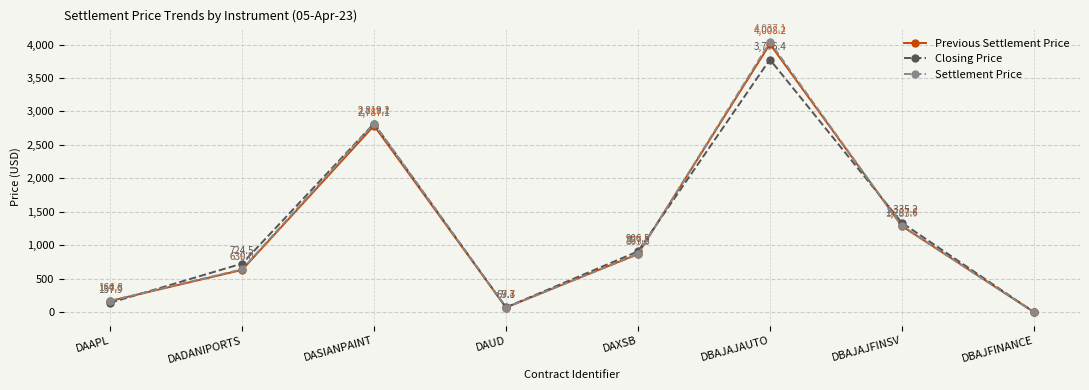

In Previous Settlement Price, how many points are higher than both neighbors (excluding endpoints)?

2